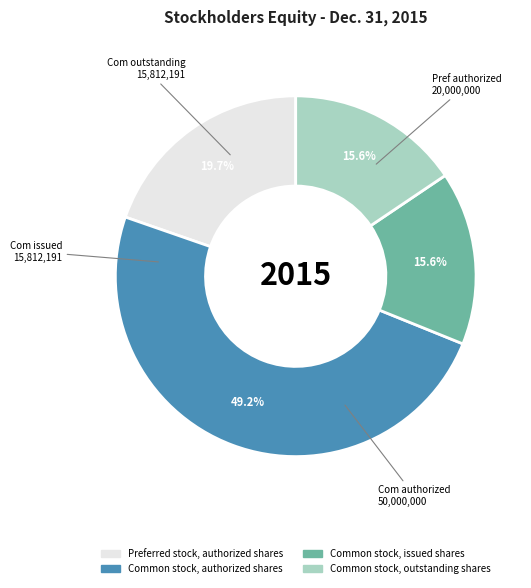

Does any single category account for the majority?

No